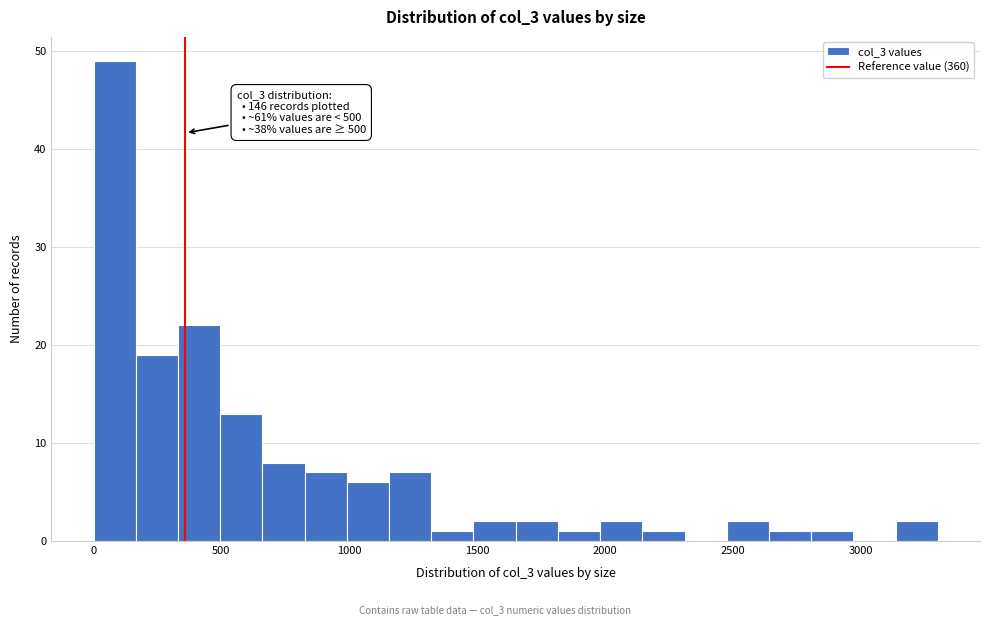

Around what value on the x-axis is the tallest bar? Give the approximate position of its centre, as read against the axis.

100